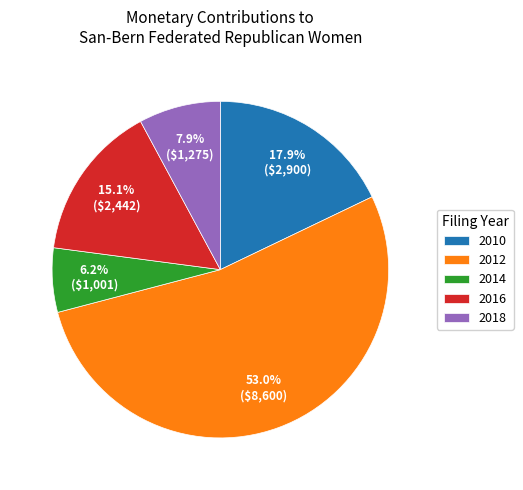

Rank the categories by value from lowest to highest.

2014, 2018, 2016, 2010, 2012